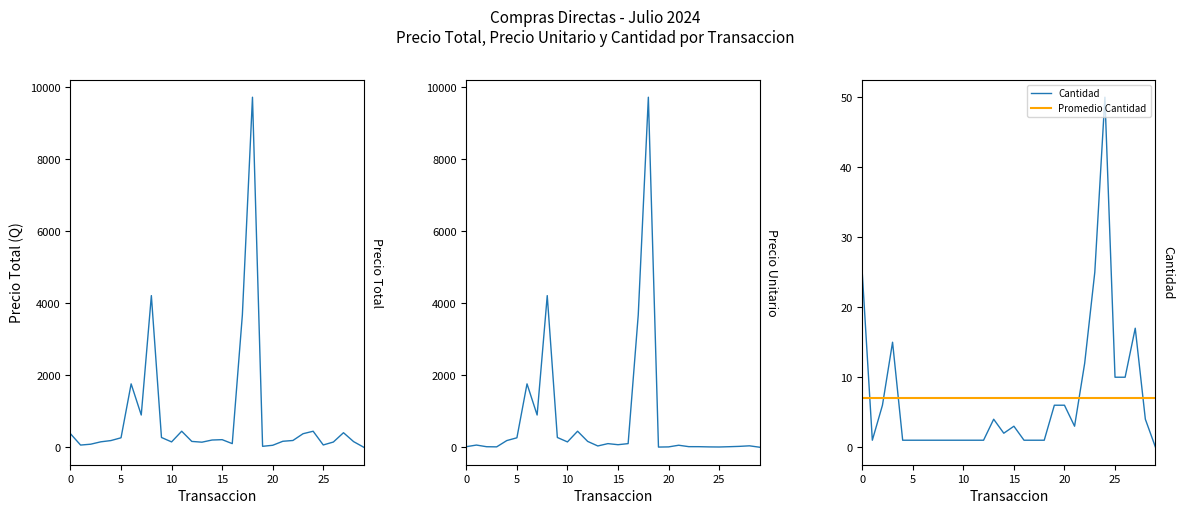

Read the precio_total value at precio_unitario.

60.0